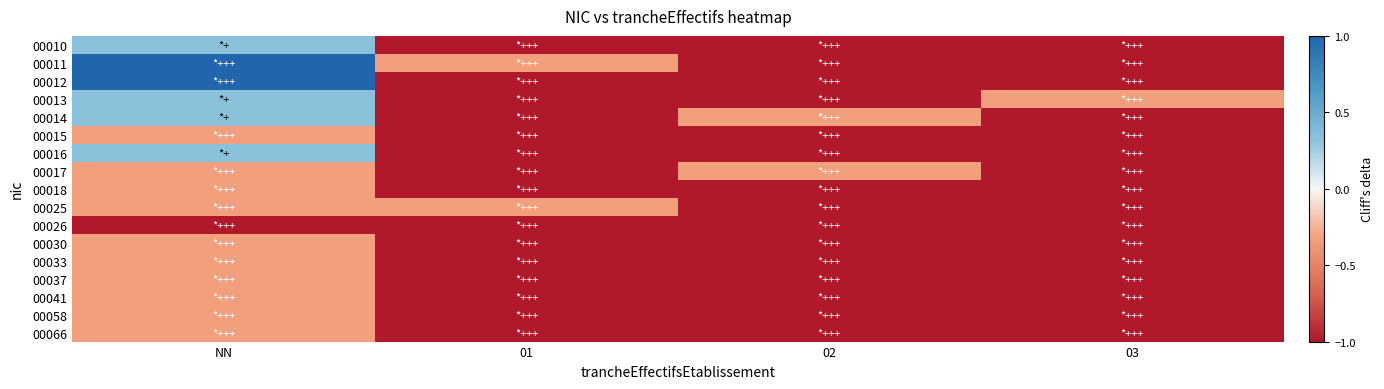

How many categories are shown in the chart?

4